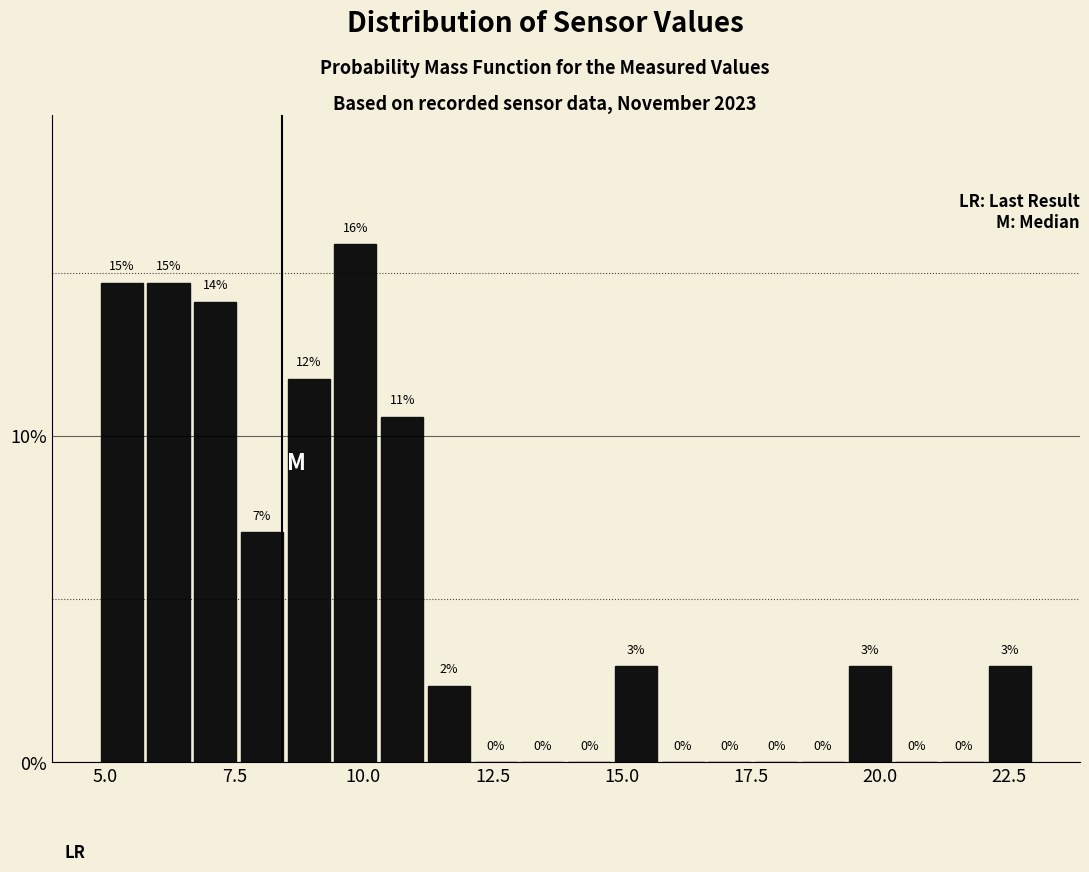

Read against the x-axis, roughly where is the centre of the tallest bar?

10.0